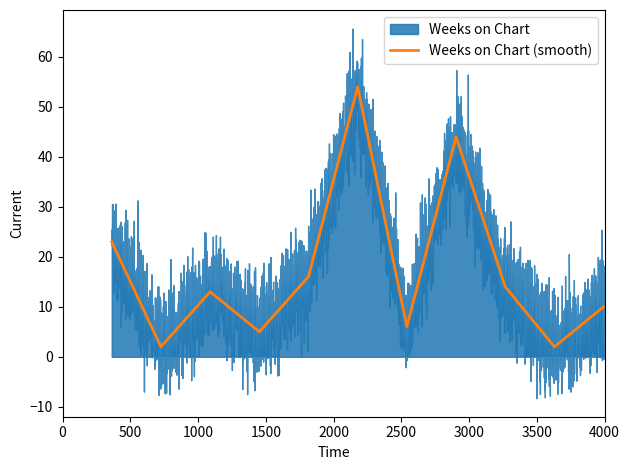

What is the difference between the maximum and second lowest values in the Weeks on Chart series?

52